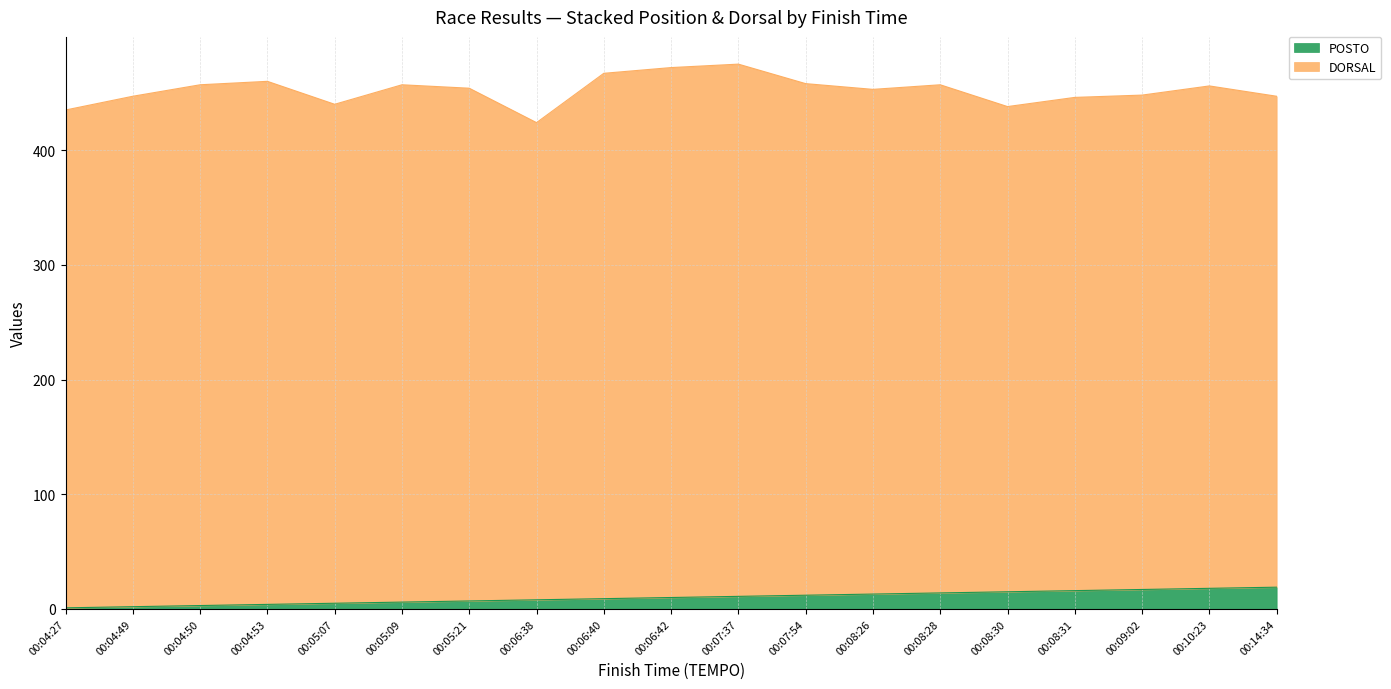

The value at 00:05:09 is 6. True or false?

True